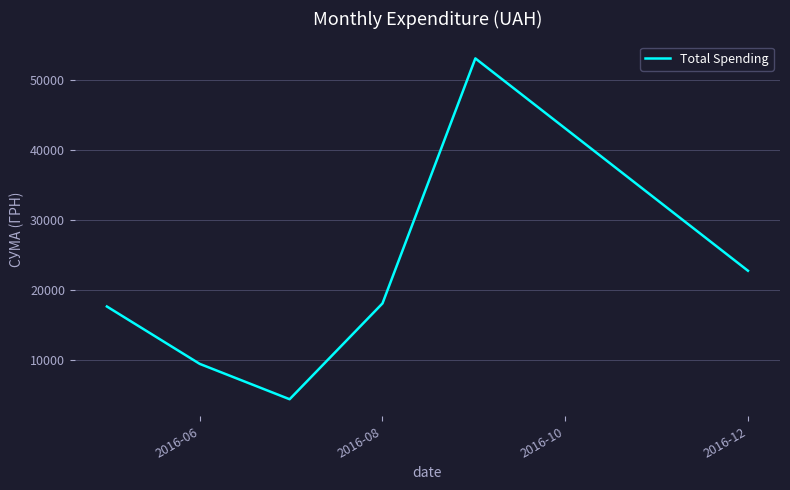

What is the sum of all values?

125250.1